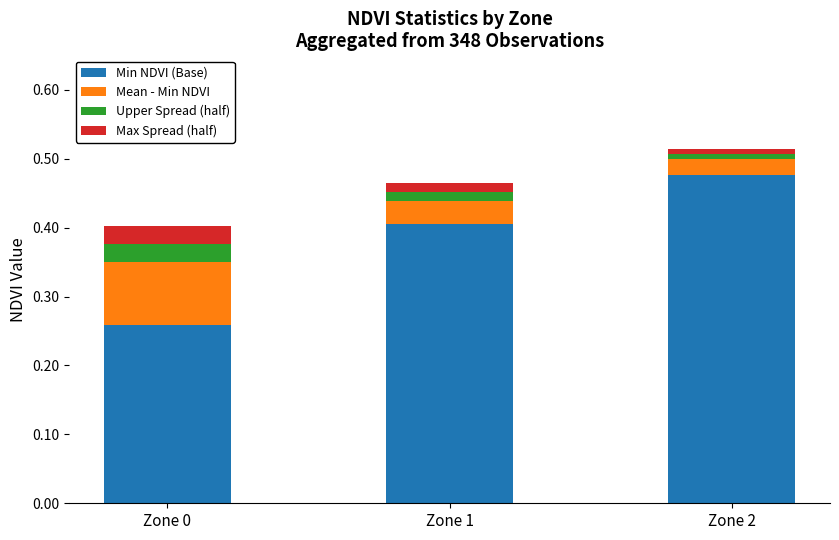

At which label does Min NDVI (Base) reach its peak?

Zone 2